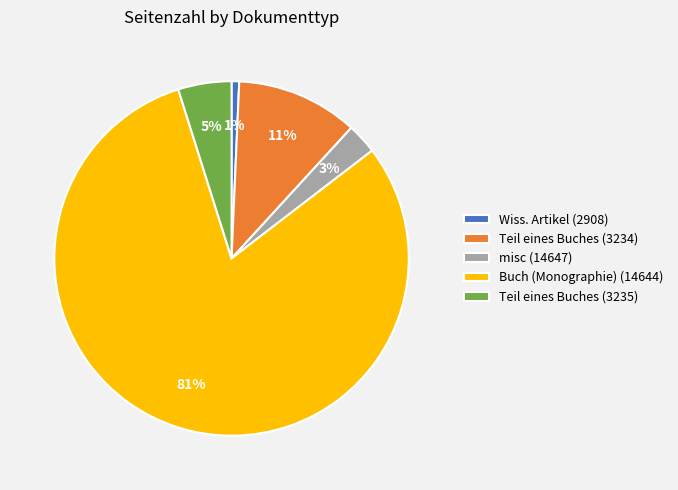

True or false: misc (14647) accounts for 3% of the total.

True